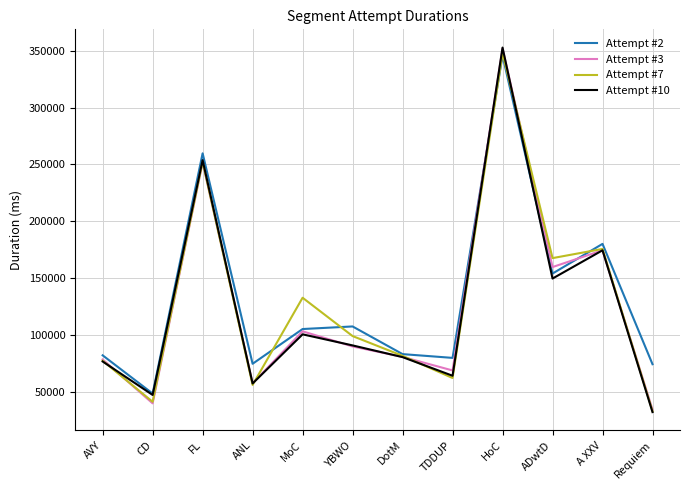

Is this an area chart (filled region under the line)?

No